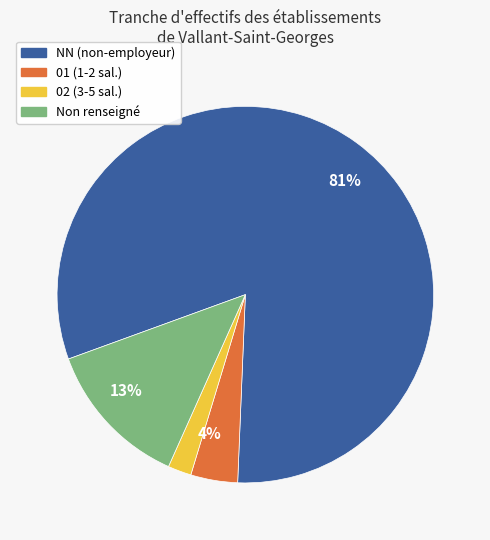

Is there any slice that represents more than half of the pie?

Yes